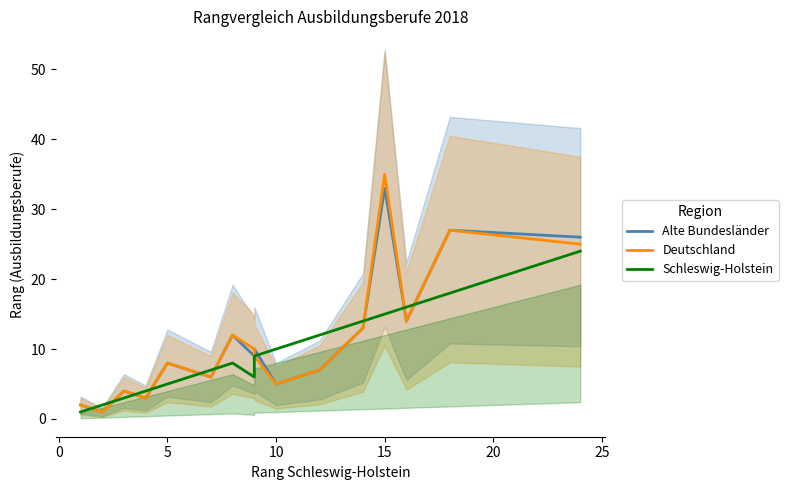

What is the label of the 7th point from the left?

25